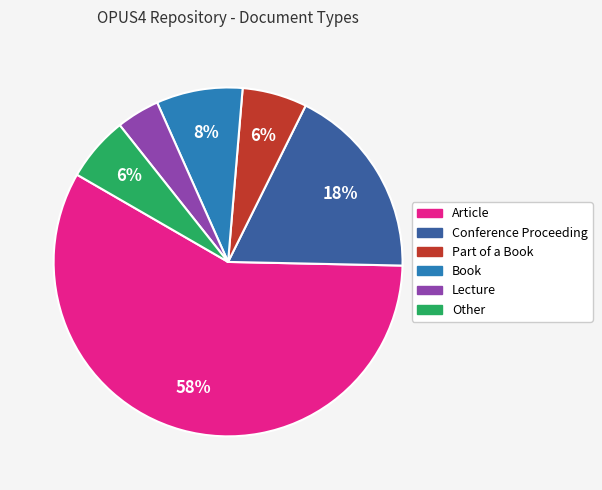

Is the sum of Conference Proceeding and Part of a Book greater than half?

No